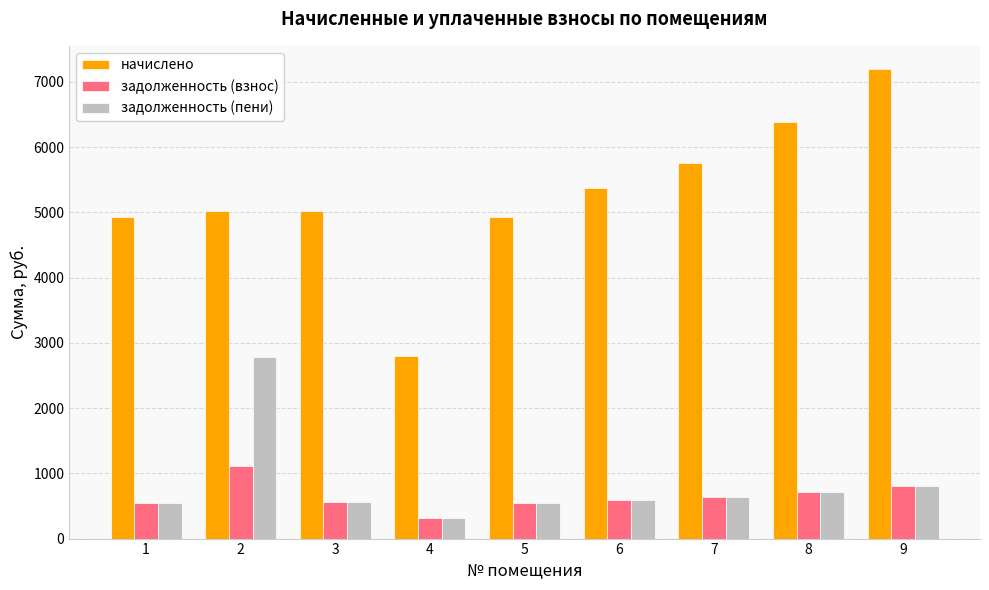

How many groups of bars are there?

9